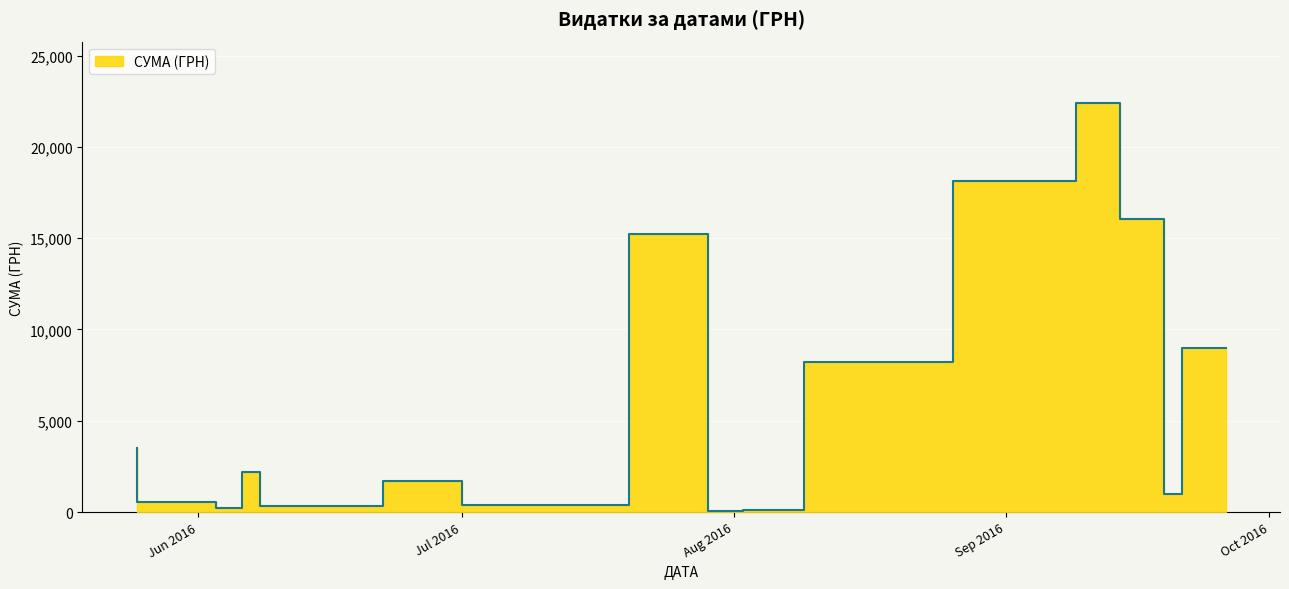

How many lines are shown in the chart?

1